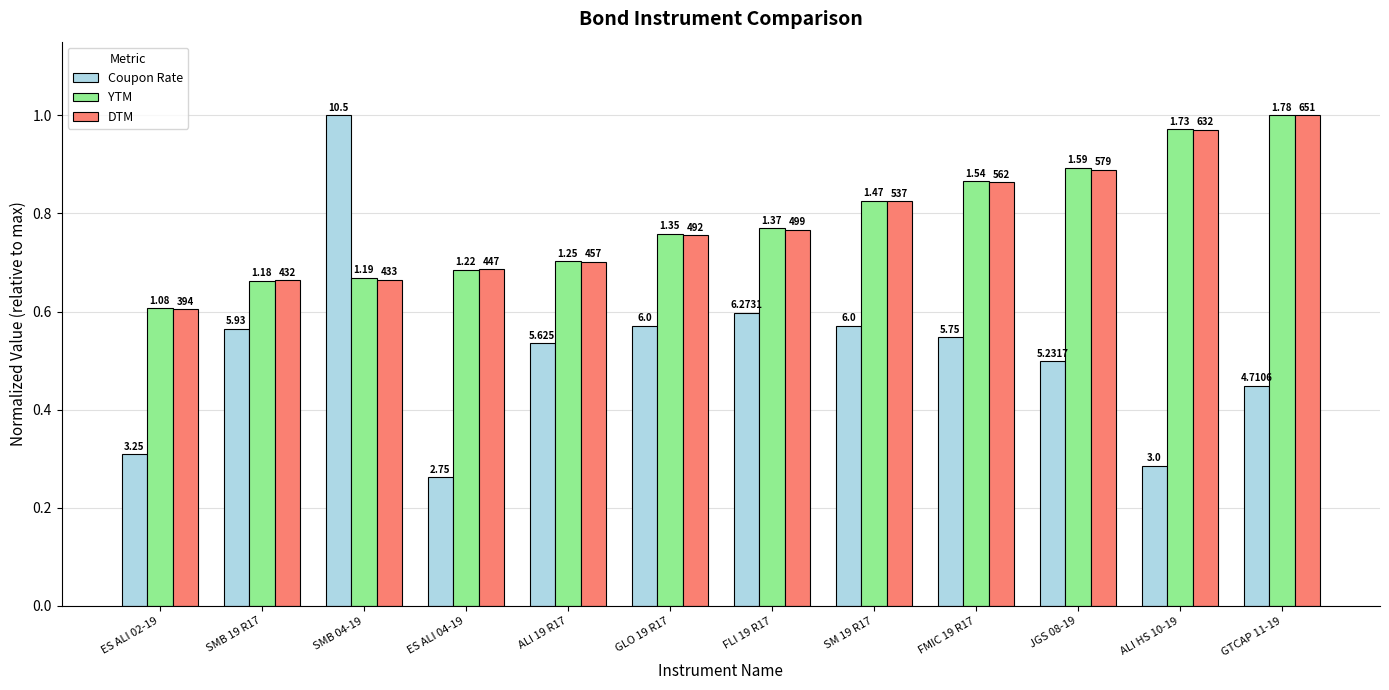

Rank the series at SMB 04-19 from lowest to highest value.

DTM, YTM, Coupon Rate